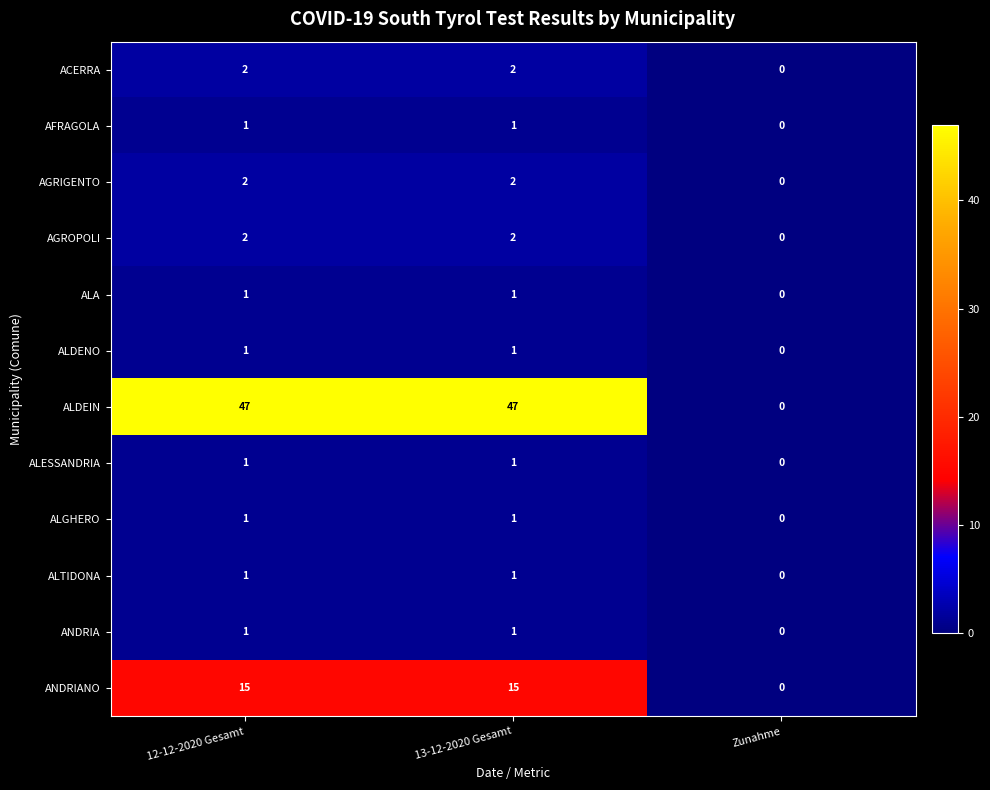

Which category has the lowest value across all series?

Zunahme